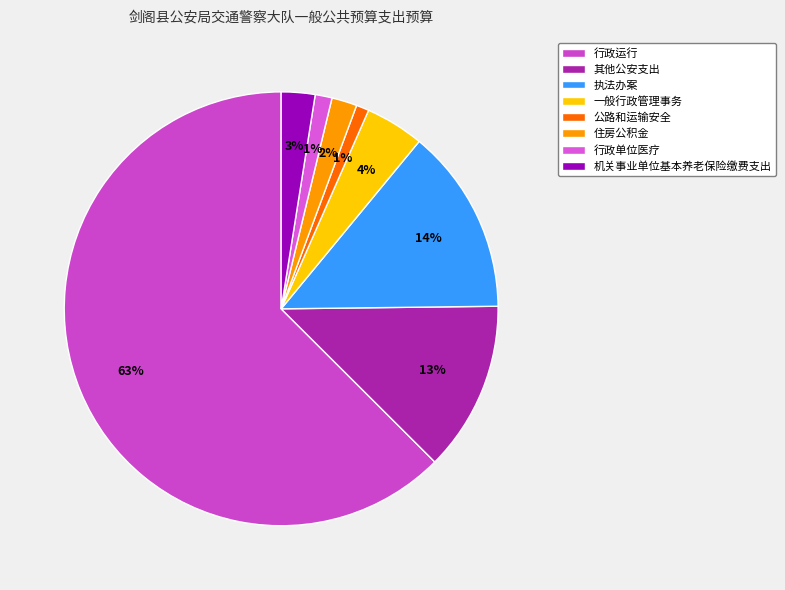

Which slice represents more than half of the pie?

行政运行